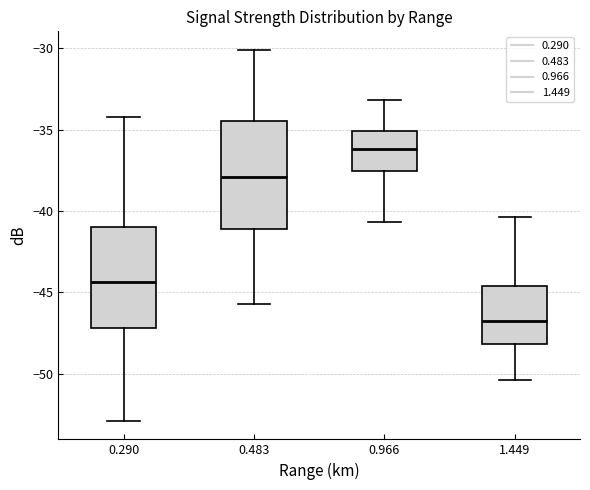

Where does the median line of the box at x = 0.966 sit on the y-axis? The values are not printed on the chart, so give them approximately, as read against the axis.

-36.0